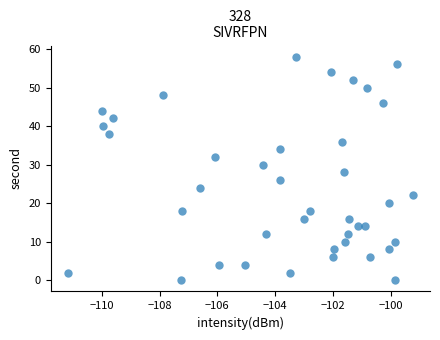

What is the range of Y values (max minus min)?

58